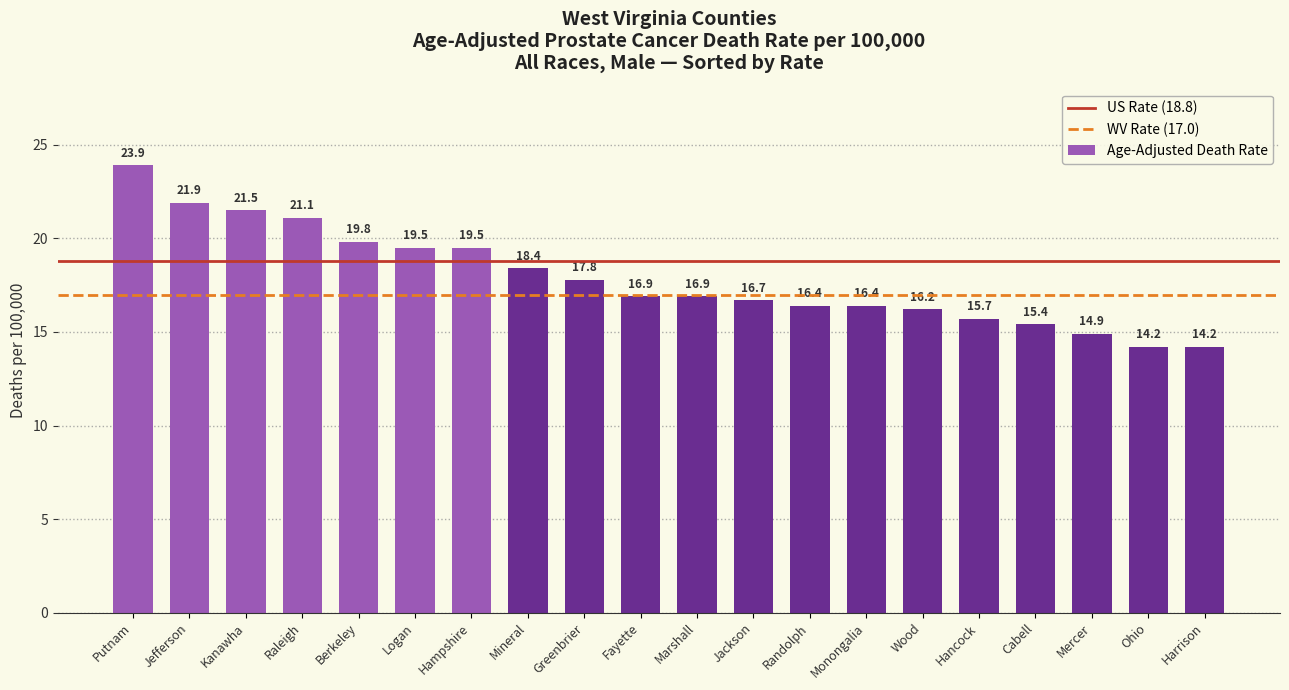

The chart shows a value of 9.7 at Raleigh. True or false?

False